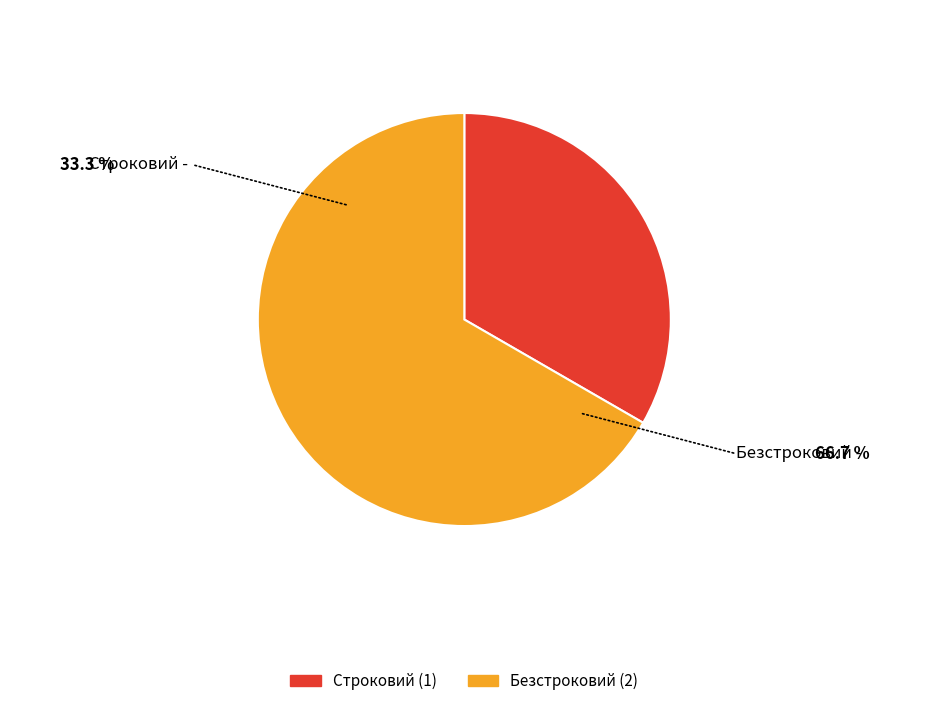

True or false: Безстроковий accounts for 62% of the total.

False